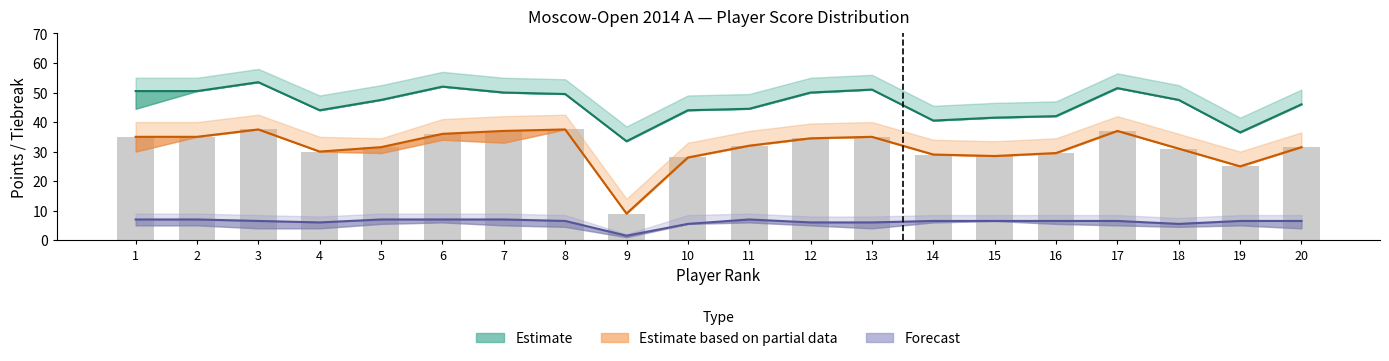

How many data points in Estimate are above 47?

11